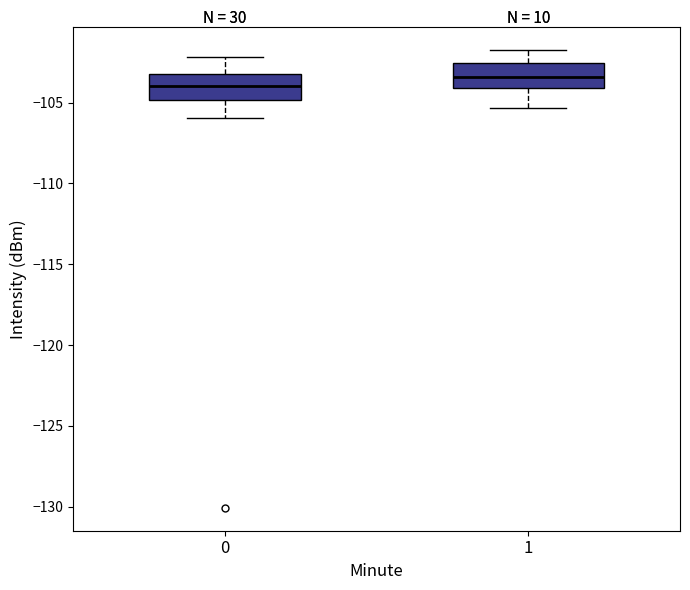

Where does the lower whisker of the box at x = 0 end on the y-axis? The values are not printed on the chart, so give them approximately, as read against the axis.

-106.0